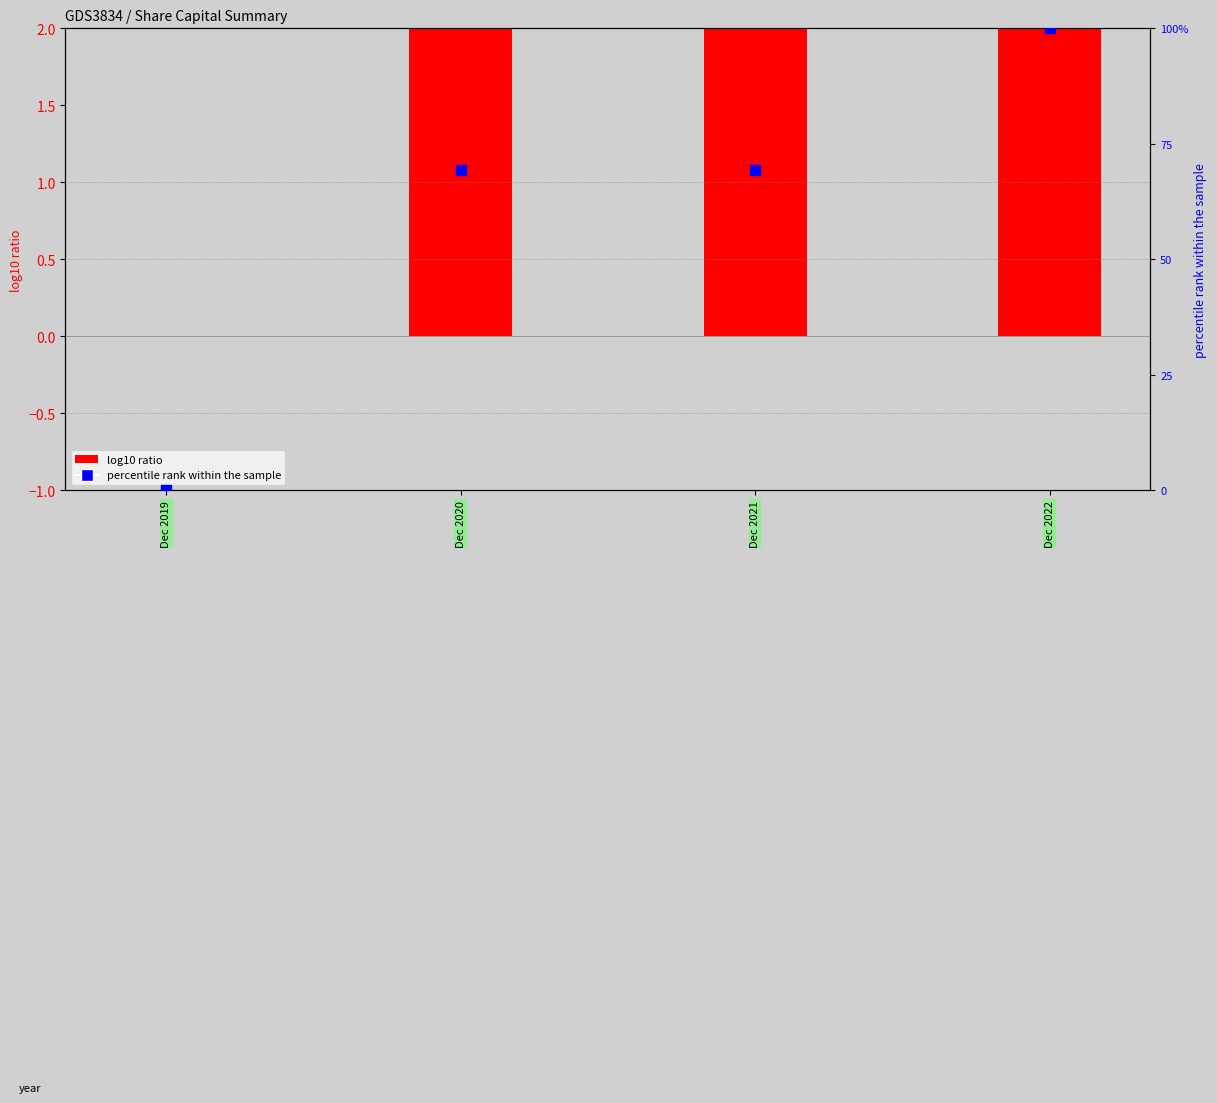

Which series has the largest total across all categories?

percentile rank within the sample